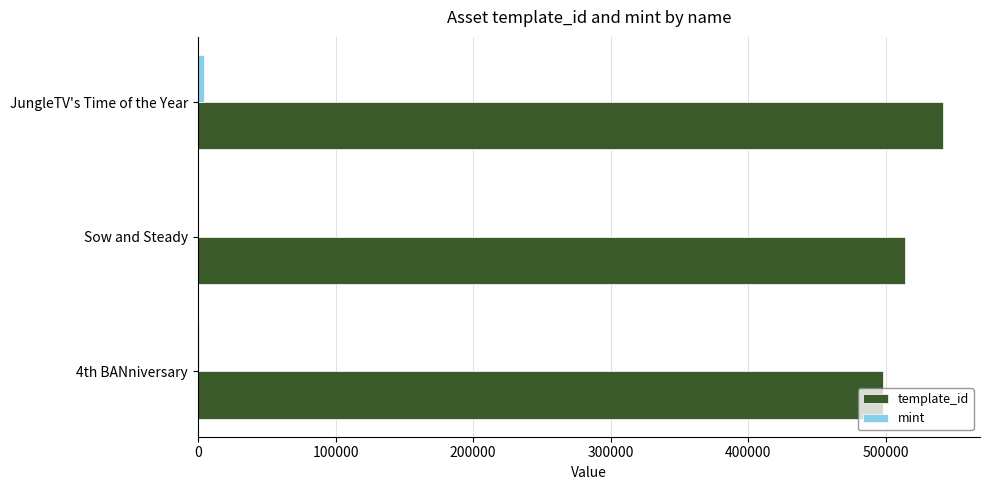

What is the greatest value displayed?

541468